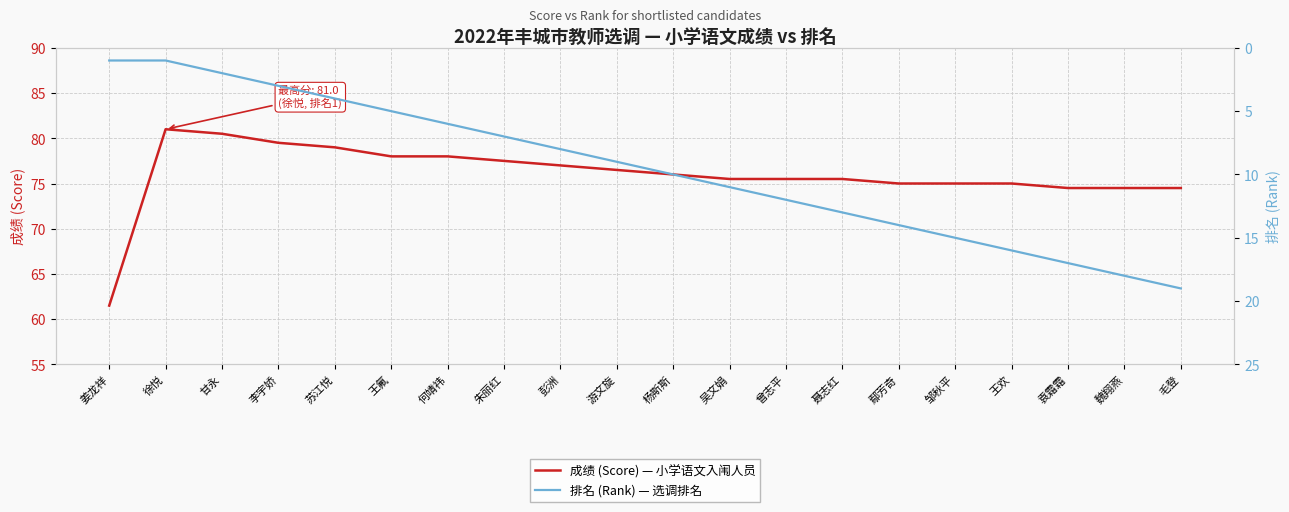

True or false: 成绩 (Score) — 小学语文入闱人员 and 排名 (Rank) — 选调排名 intersect in this chart.

False